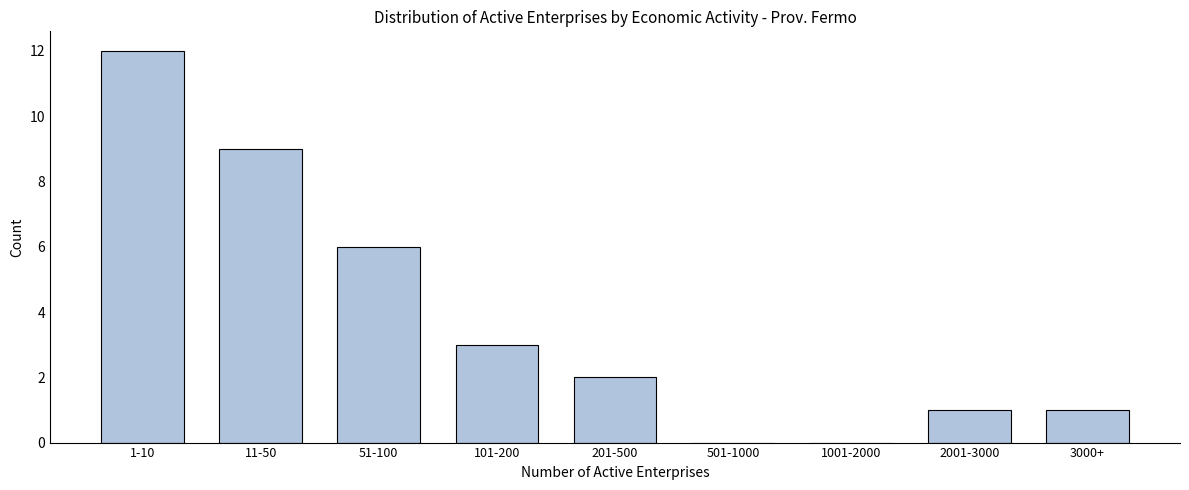

Reading left to right, extract all data points from this chart.

1-10=12	11-50=9	51-100=6	101-200=3	201-500=2	501-1000=0	1001-2000=0	2001-3000=1	3000+=1